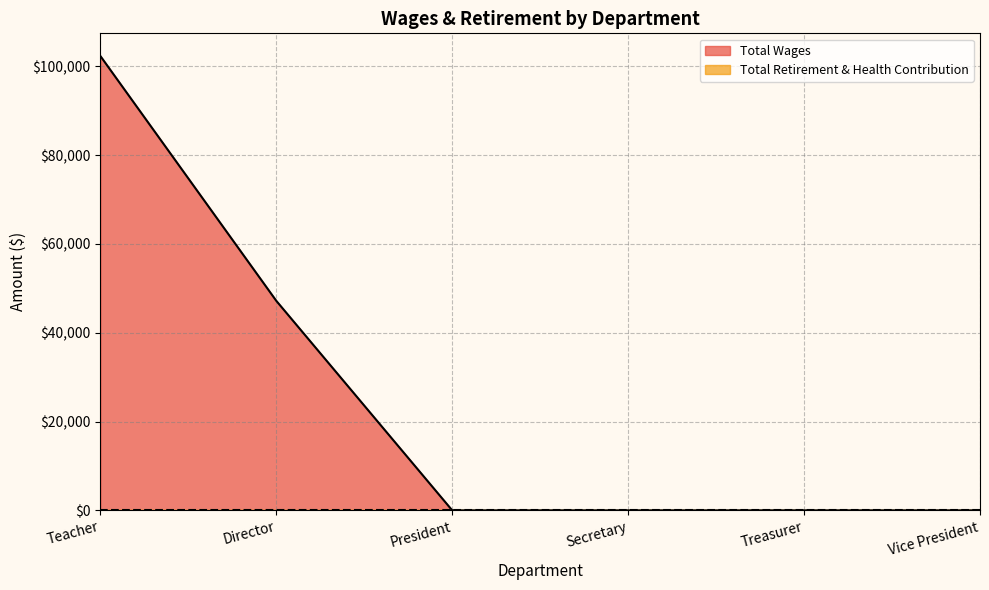

Does the chart have visible grid lines?

Yes